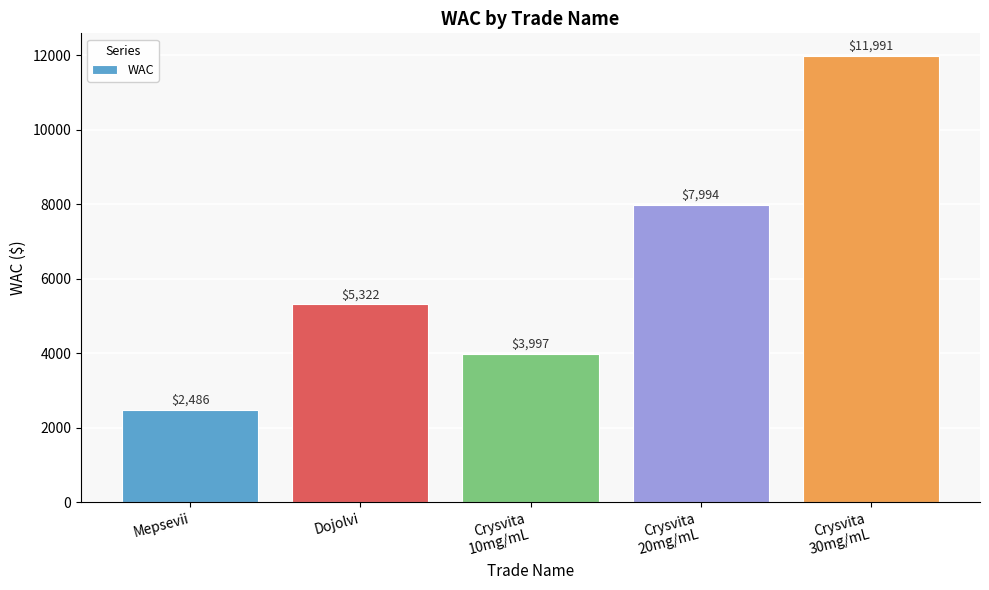

True or false: the data shows 5322 at Dojolvi.

True